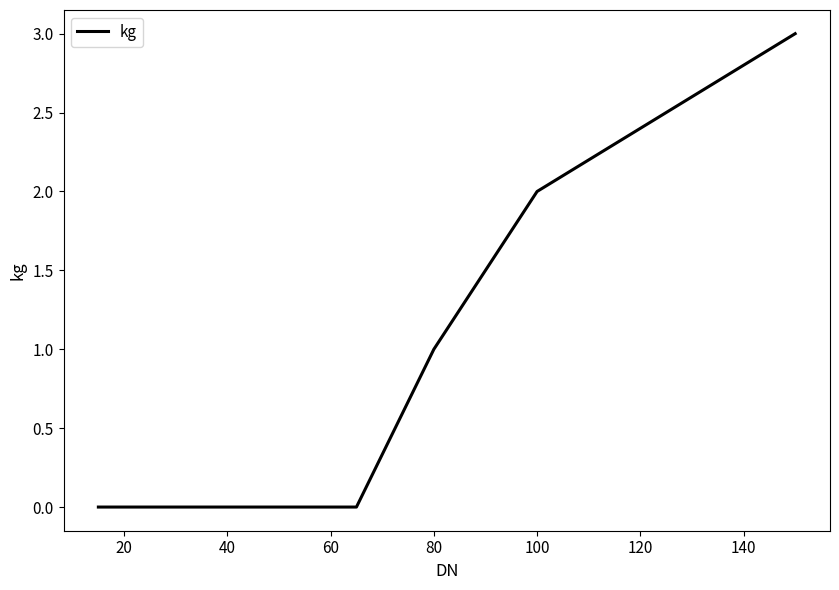

What is the greatest value displayed?

3